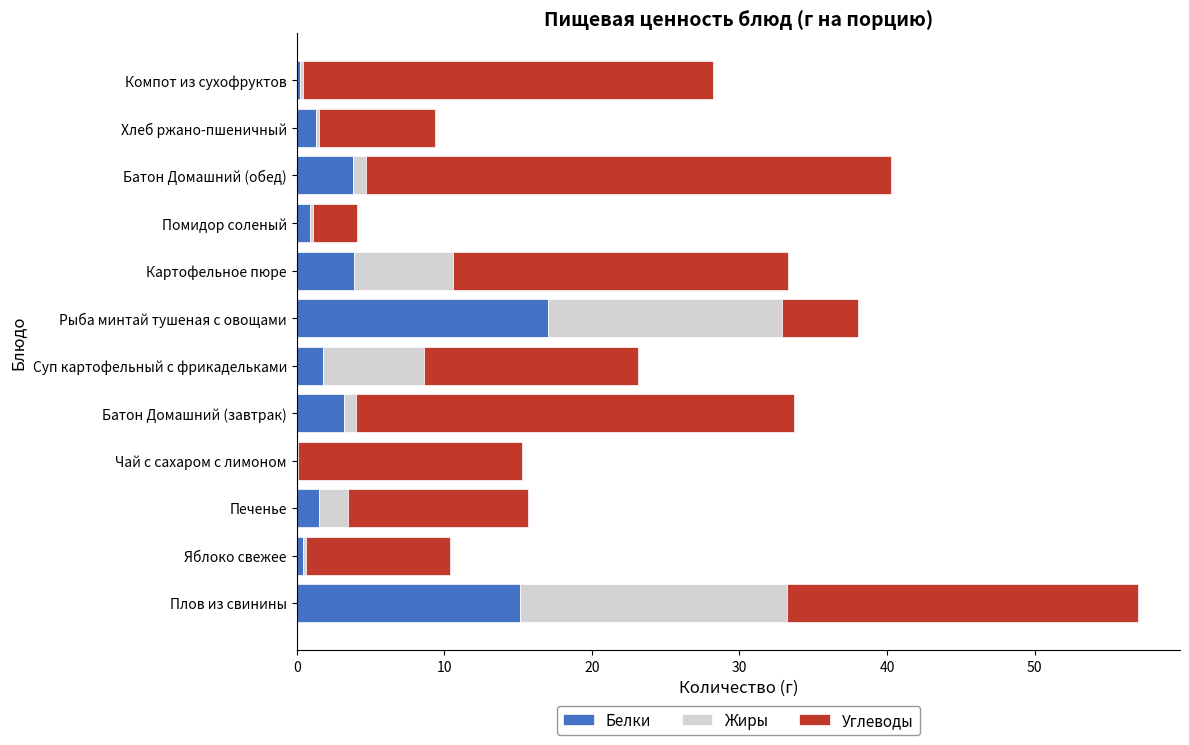

What is the sum of all Белки values?

49.2